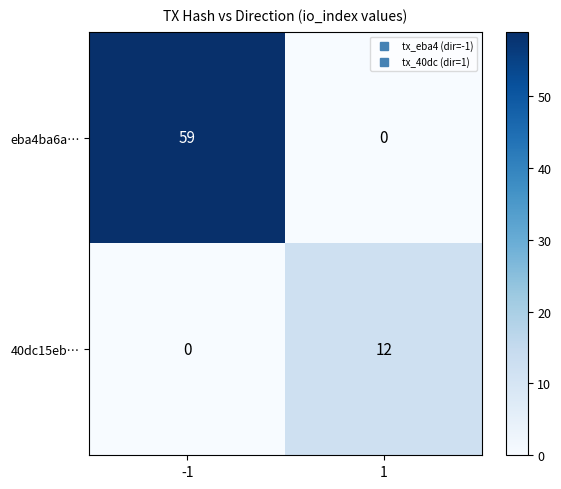

What is the difference between the maximum and minimum values in the eba4ba6a… series?

59